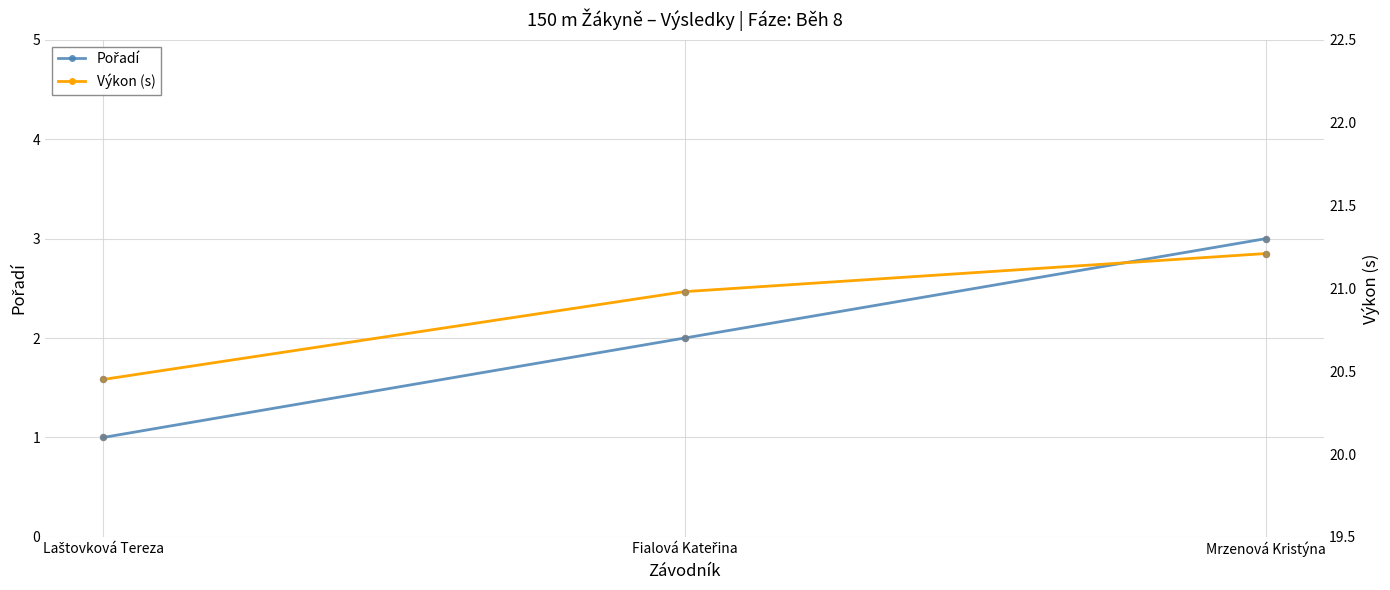

Which series reaches the maximum Y coordinate?

Výkon (s)